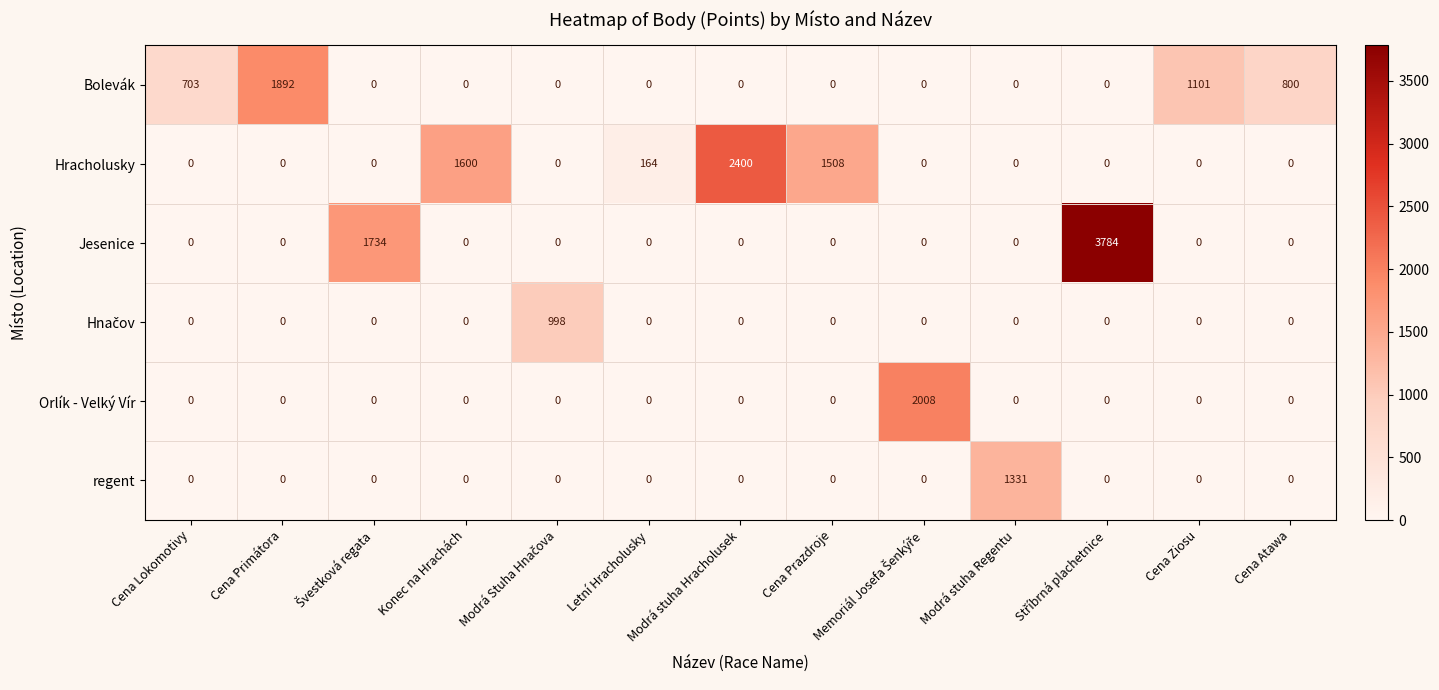

What is the difference between the maximum and minimum values in the Jesenice series?

3784